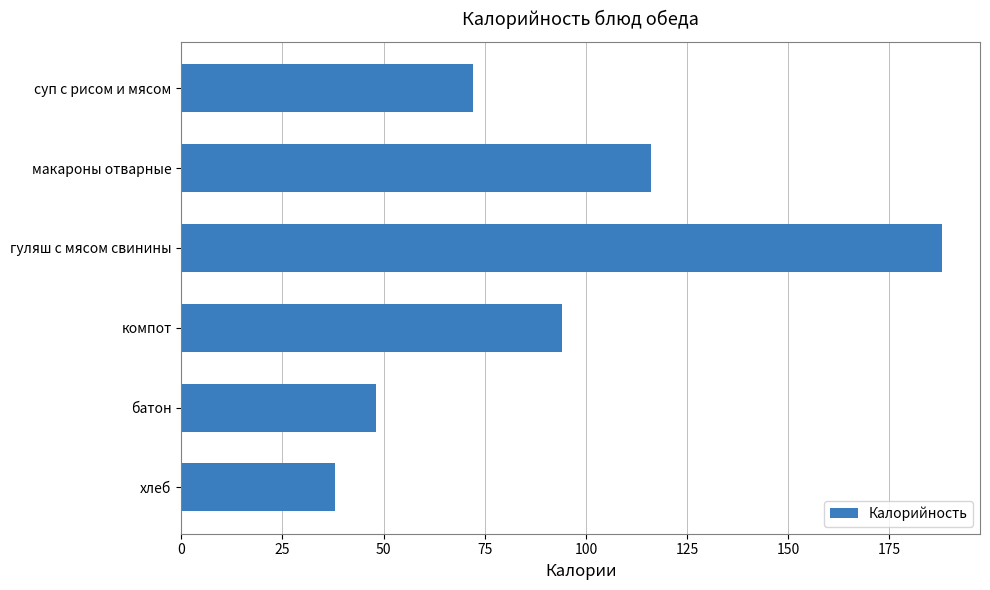

Does the chart contain stacked bars?

No